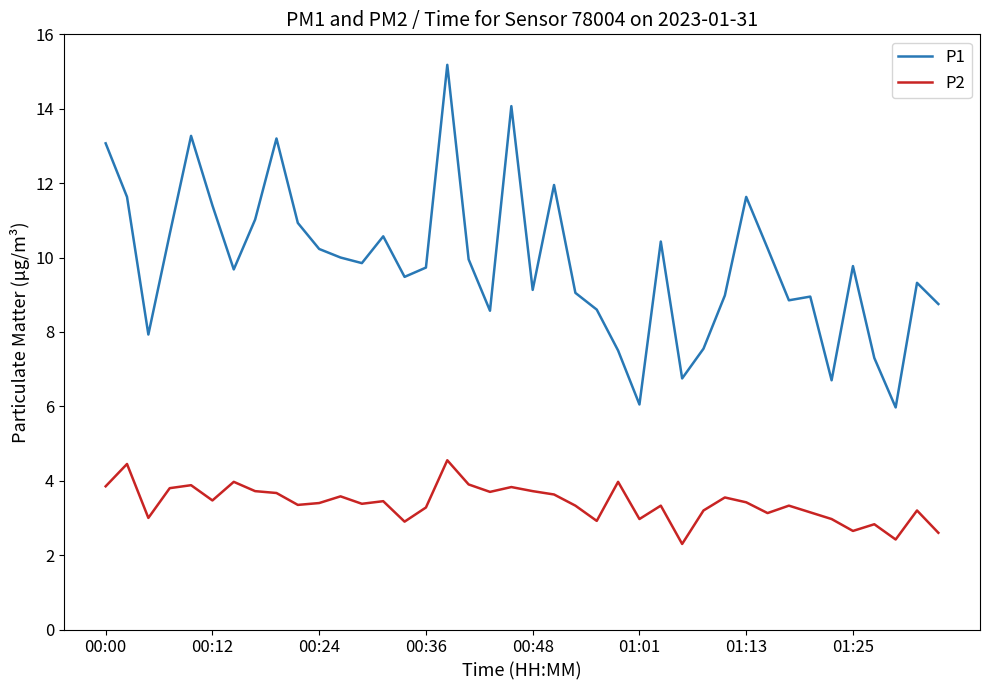

True or false: P1 and P2 cross at least once.

False